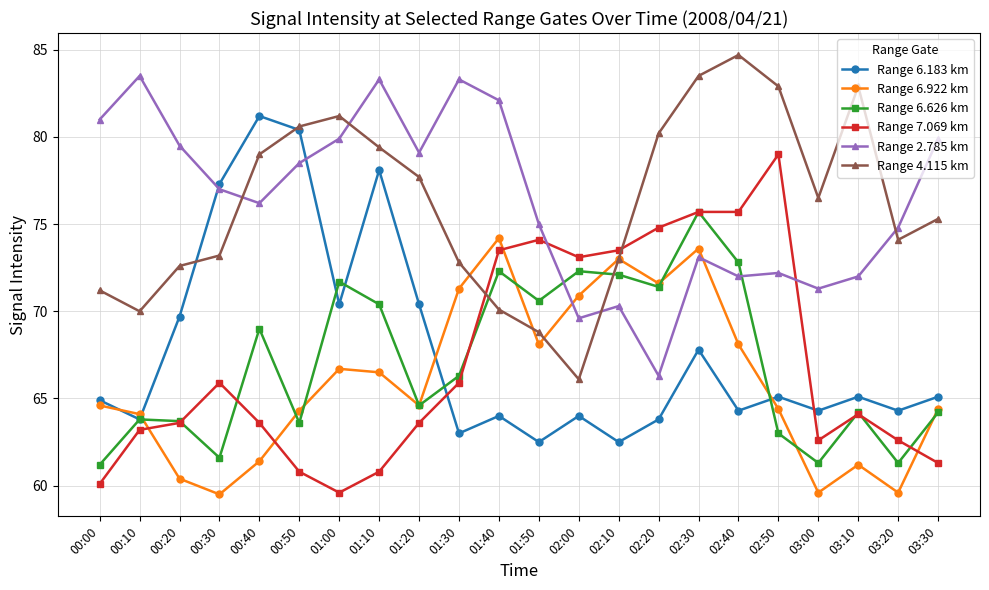

What is the total value across all series at 03:00?

395.6